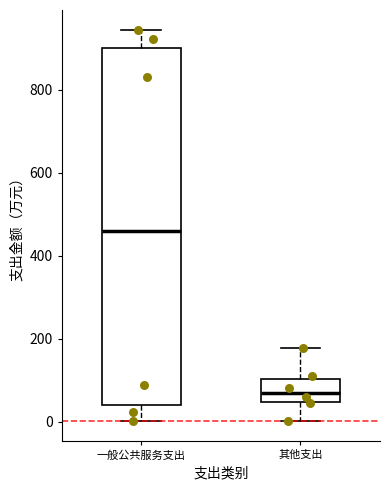

Which box's median line is the lowest?

其他支出